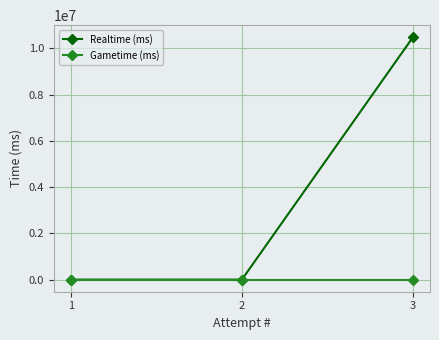

Count the number of categories in the chart.

3